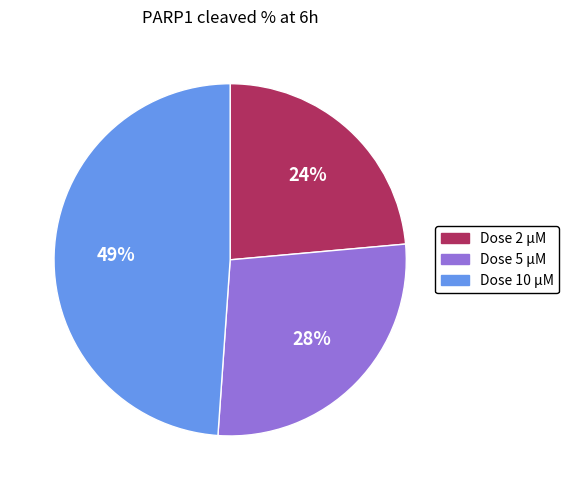

To the nearest percent, what is the average slice percentage?

33%